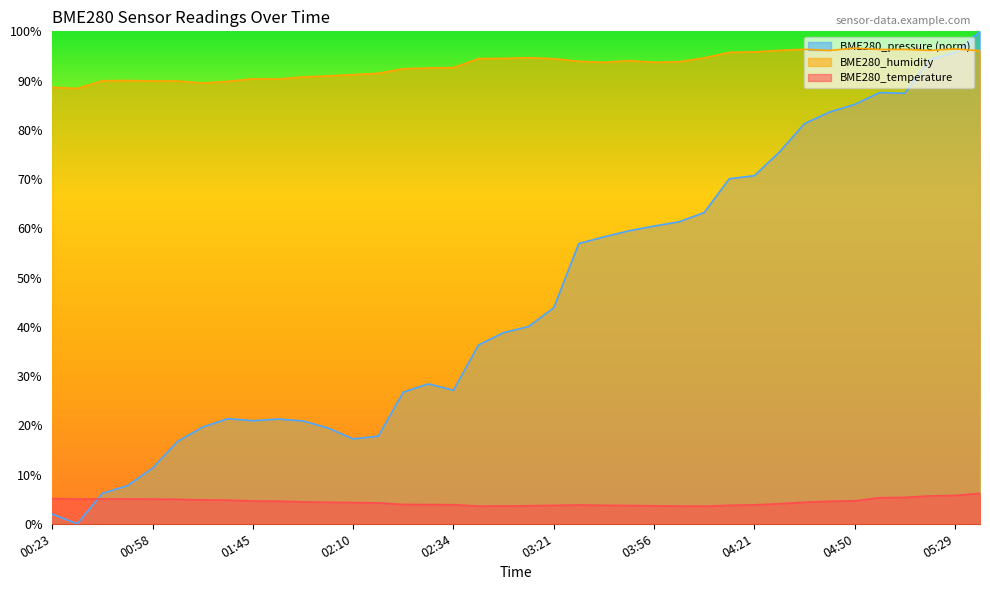

How many interior local peaks does the BME280_humidity series have?

8